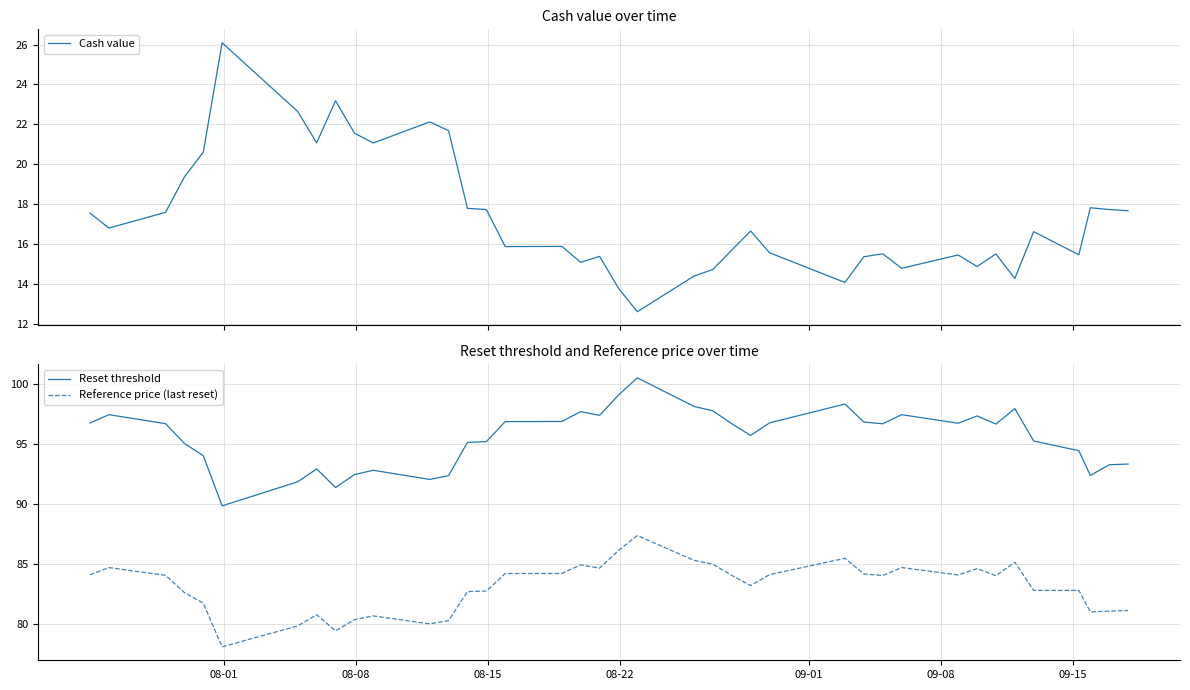

True or false: Reference price (last reset) has more than 2 points higher than both neighbors.

True